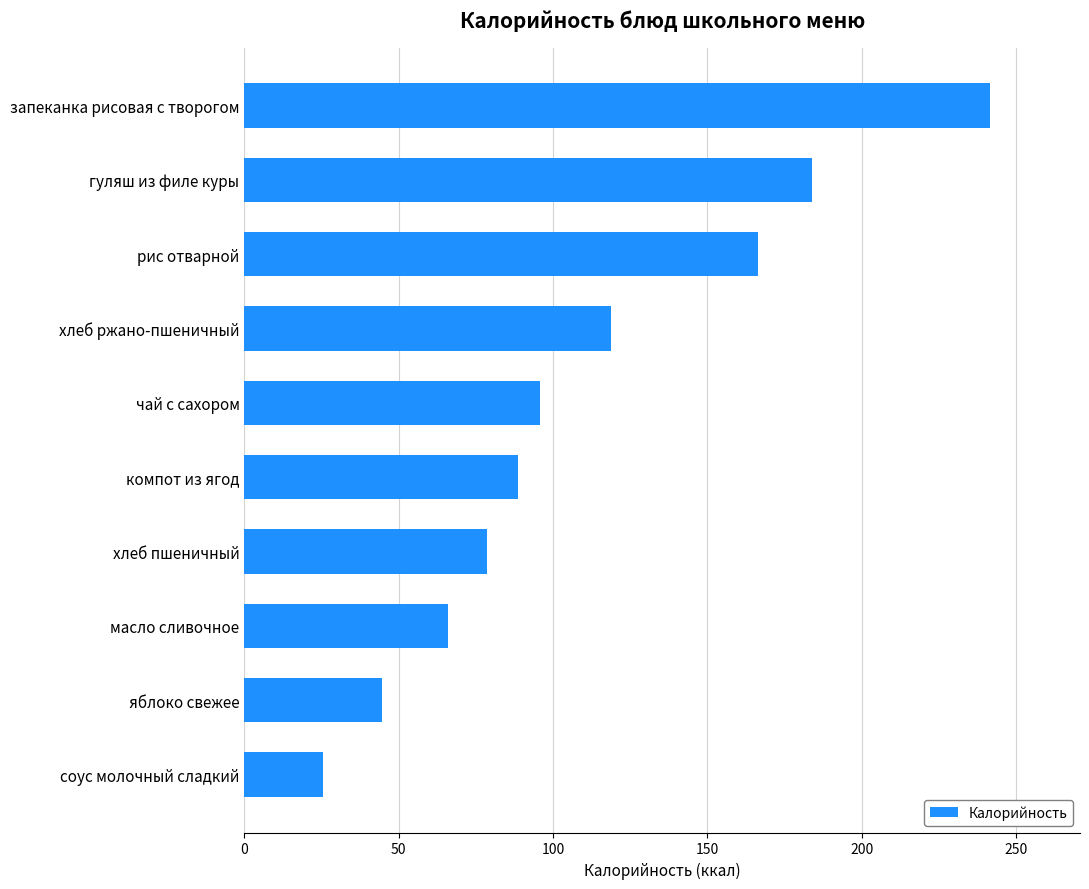

Is it true that the value at хлеб пшеничный is 78.5?

True